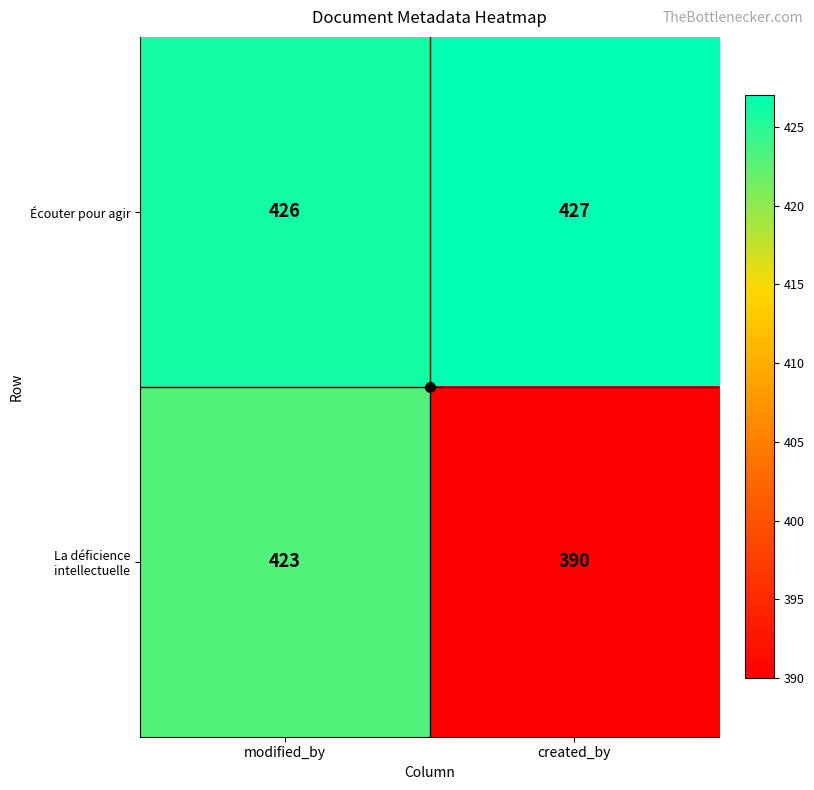

What is the sum of all La déficience intellectuelle values?

813